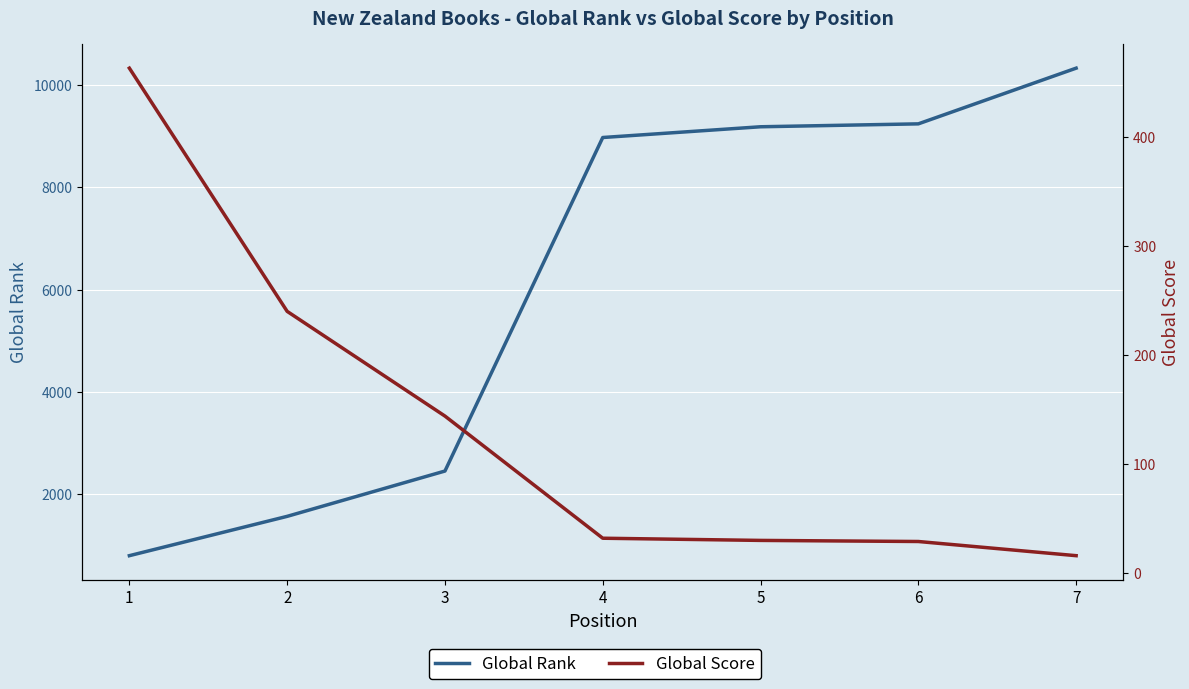

Is the value of Global Rank at 4 greater than the value of Global Score at 3?

Yes